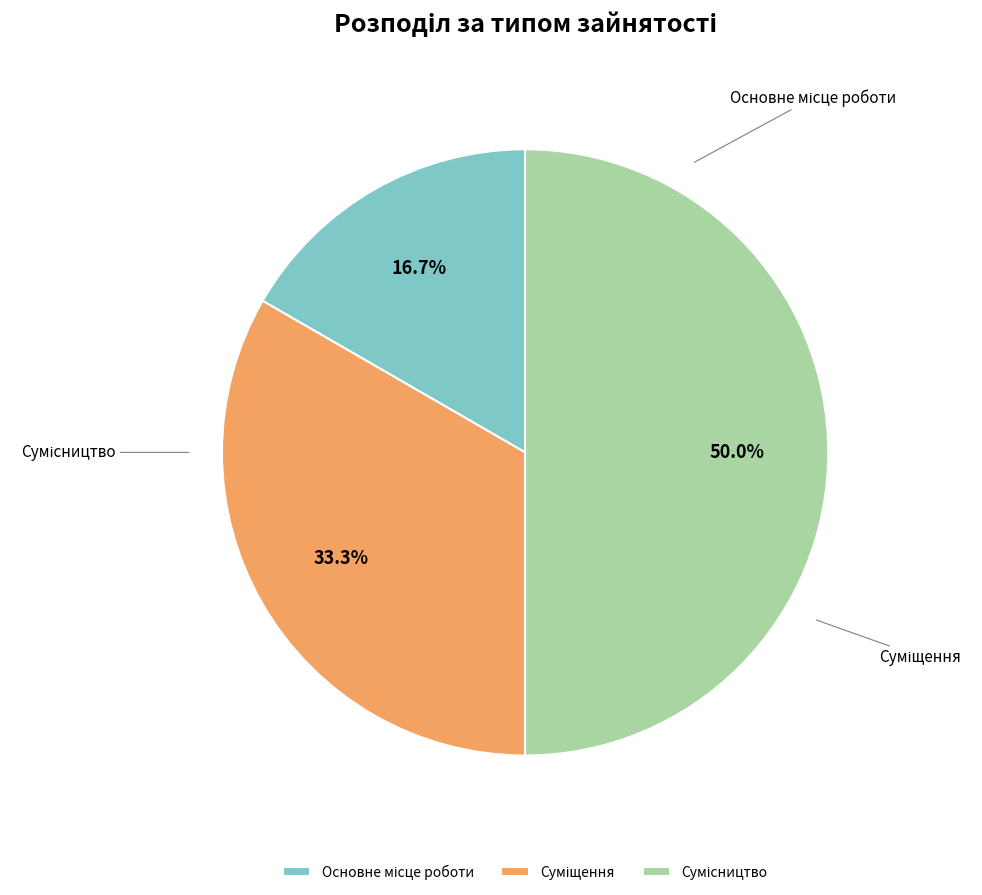

Count the number of slices in the pie.

3